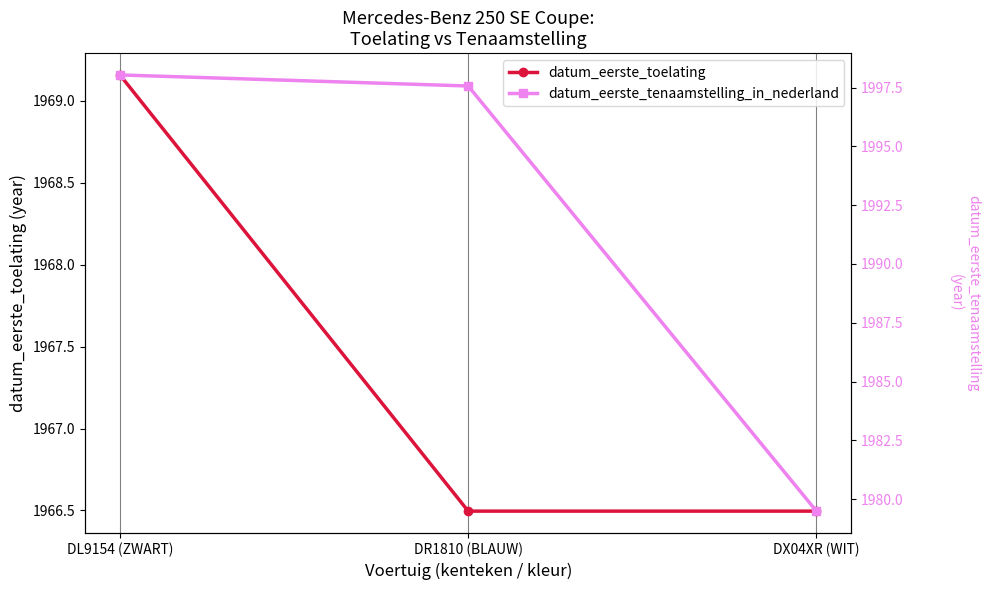

Reading right to left, extract all data points from this chart.

datum_eerste_toelating: 1966.5	1966.5	1969.2
datum_eerste_tenaamstelling_in_nederland: 1979.5	1997.6	1998.0